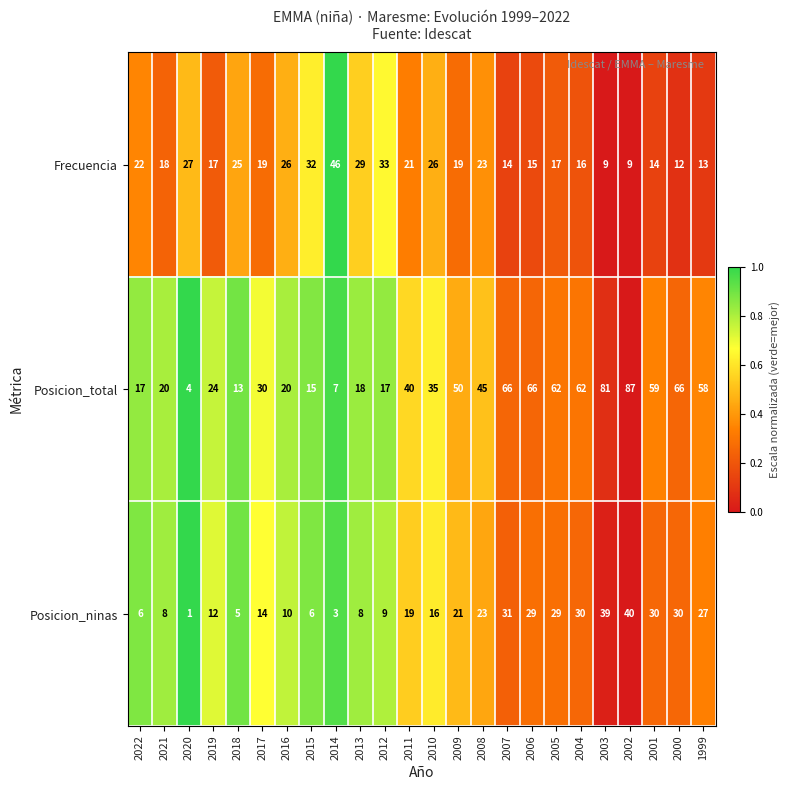

What is the total value across all series at 2013?

55